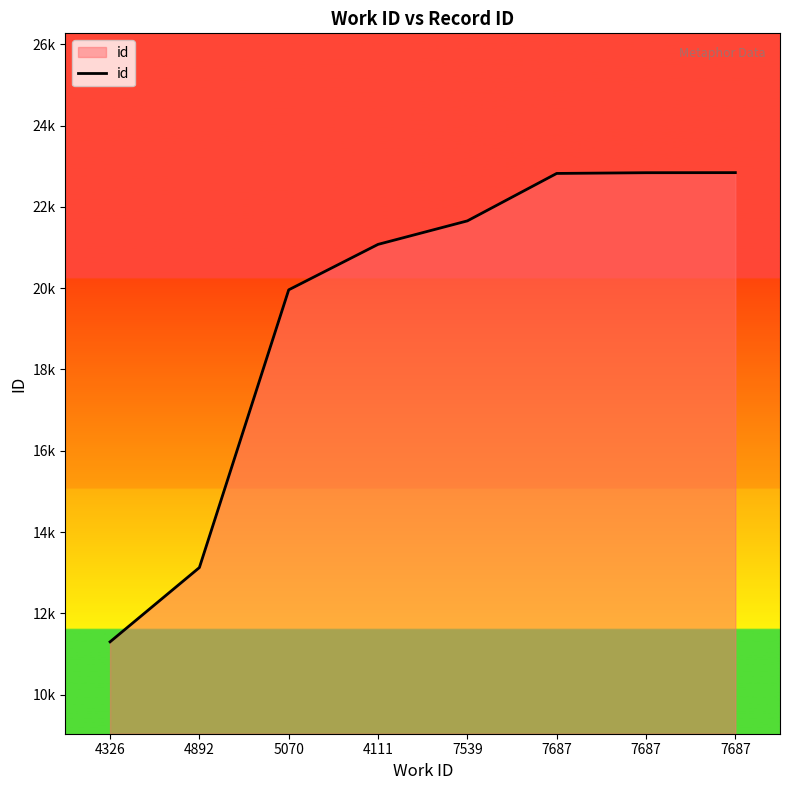

Is this an area chart (filled region under the line)?

Yes